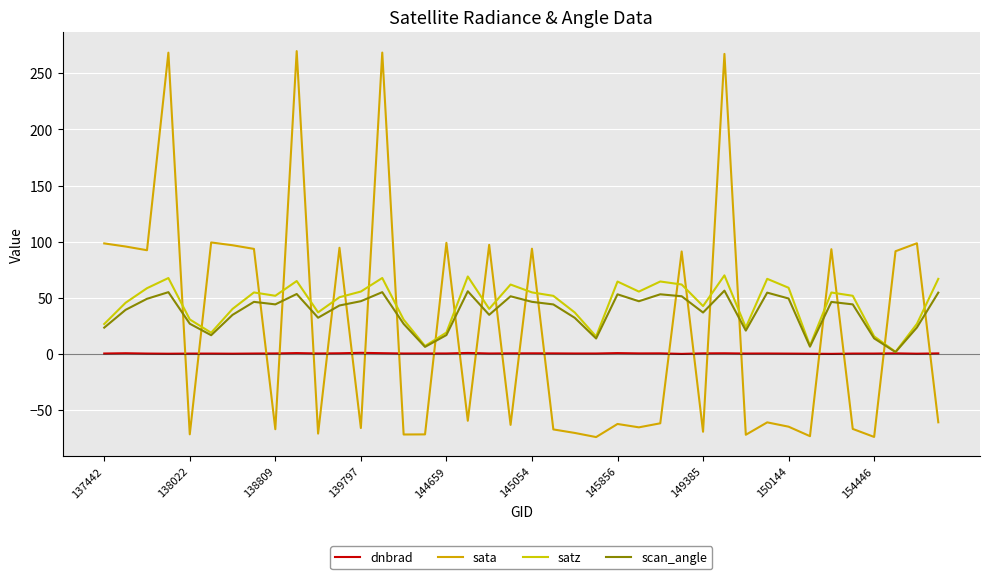

Where is dnbrad nearest to the value 0?

34